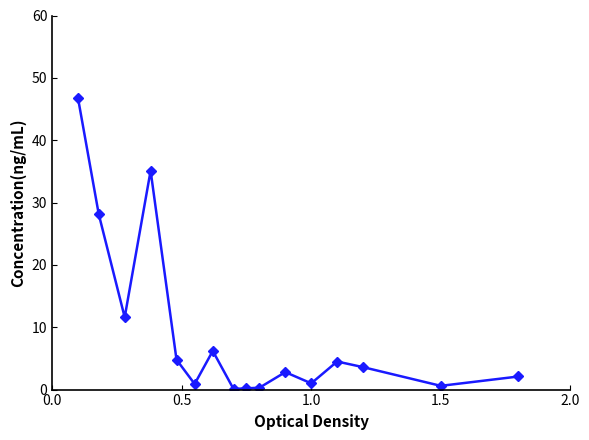

How many series are shown in this chart?

1